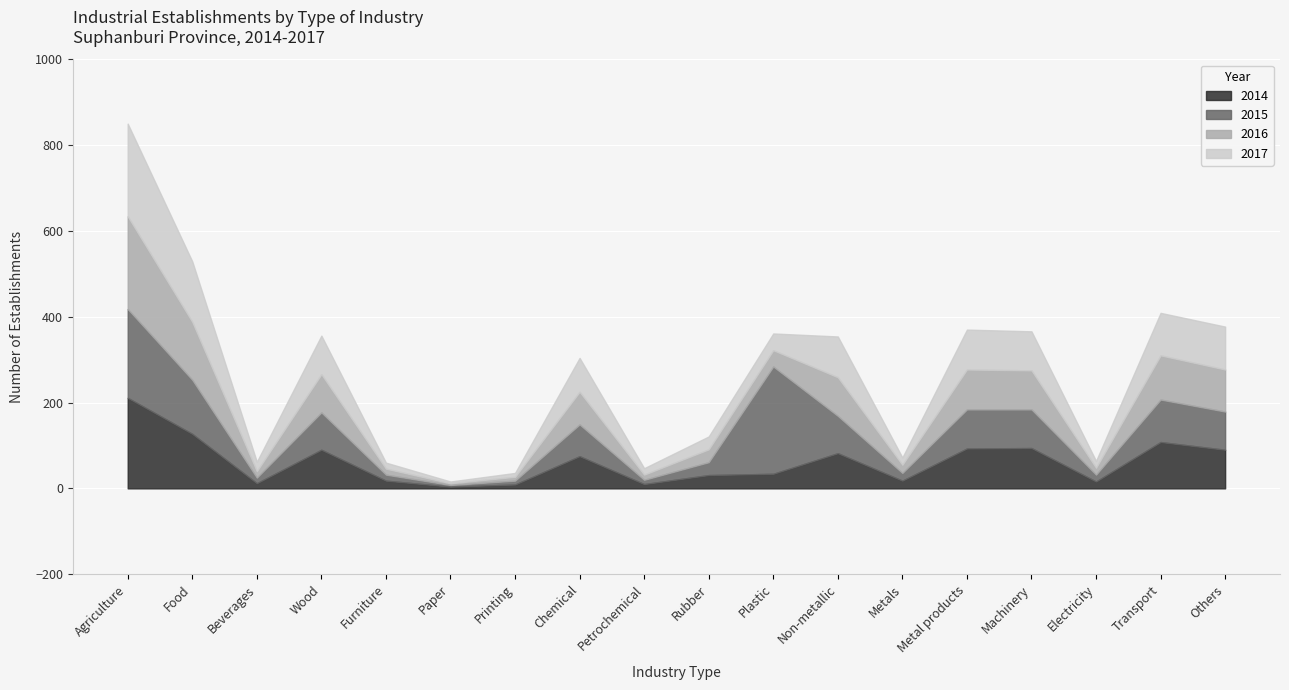

How many intersections are there between 2016 and 2015?

1